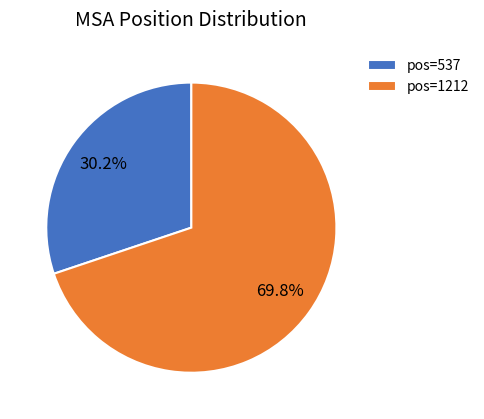

Rank the categories by value from lowest to highest.

pos=537, pos=1212